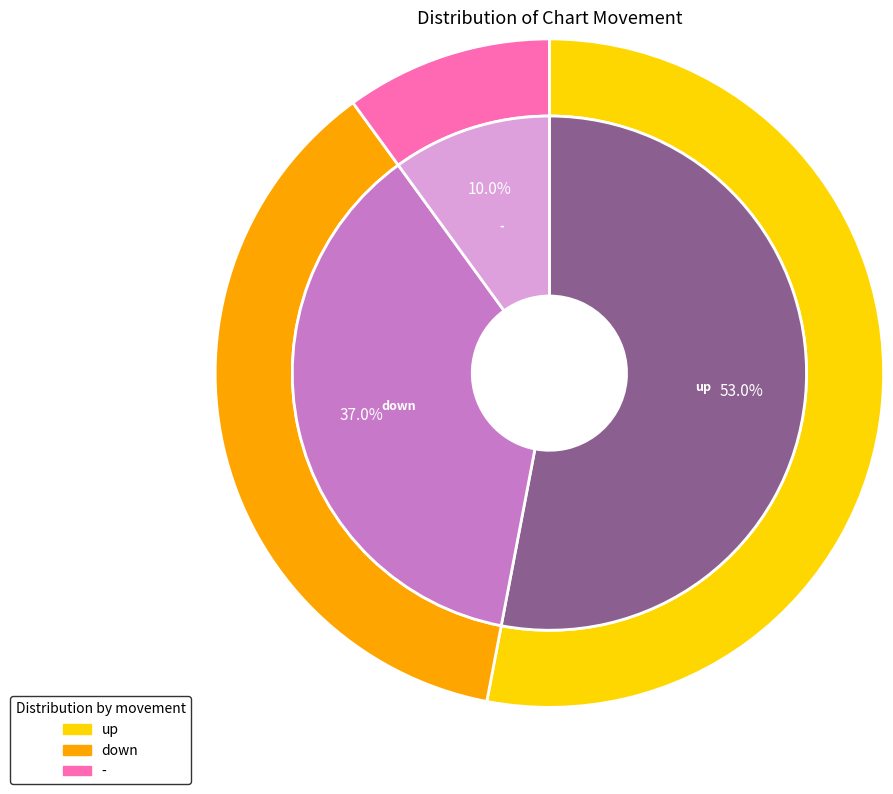

How much of the chart is everything except up?

47.0%